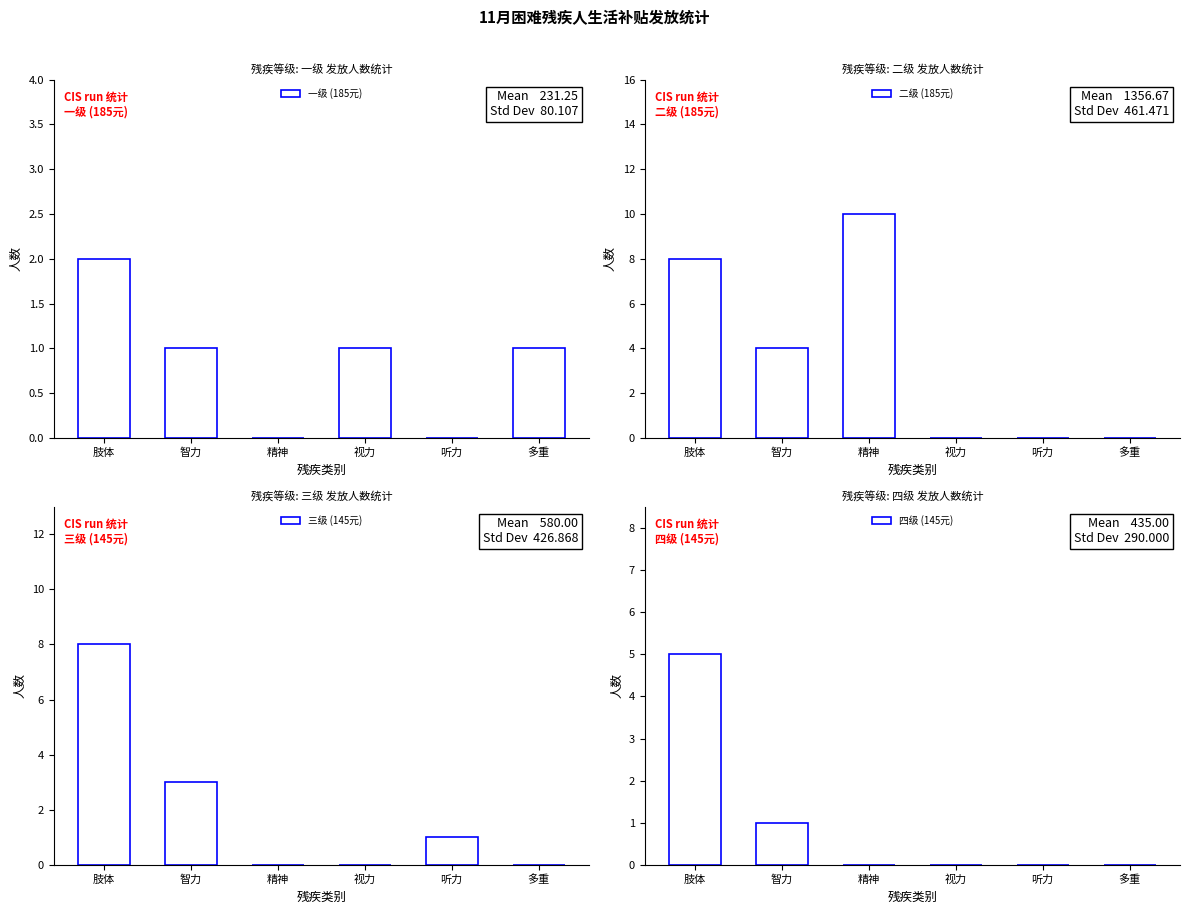

Count the 一级 (185元) values in the range 0 to 1.

5